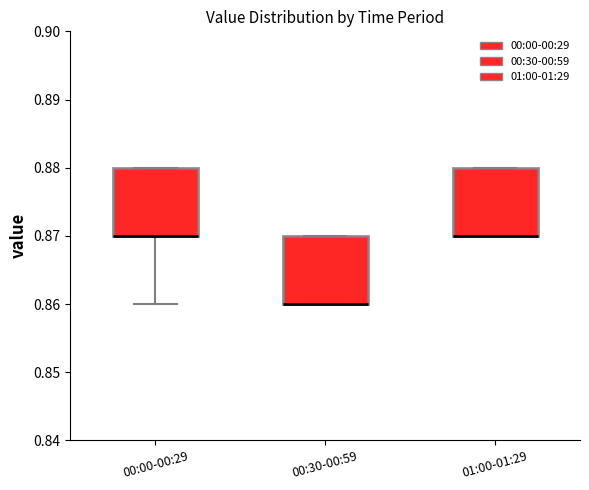

Reading left to right, read every box against the y-axis: the position of its median line, the range the box covers, and the ends of its whiskers. The values are not printed on the chart, so give them approximately, as read against the axis.

00:00-00:29: median 0.87 (drawn on the box's lower edge), box 0.87 to 0.88, whiskers 0.86 to 0.88
00:30-00:59: median 0.86 (drawn on the box's lower edge), box 0.86 to 0.87, whiskers 0.86 to 0.87
01:00-01:29: median 0.87 (drawn on the box's lower edge), box 0.87 to 0.88, whiskers 0.87 to 0.88